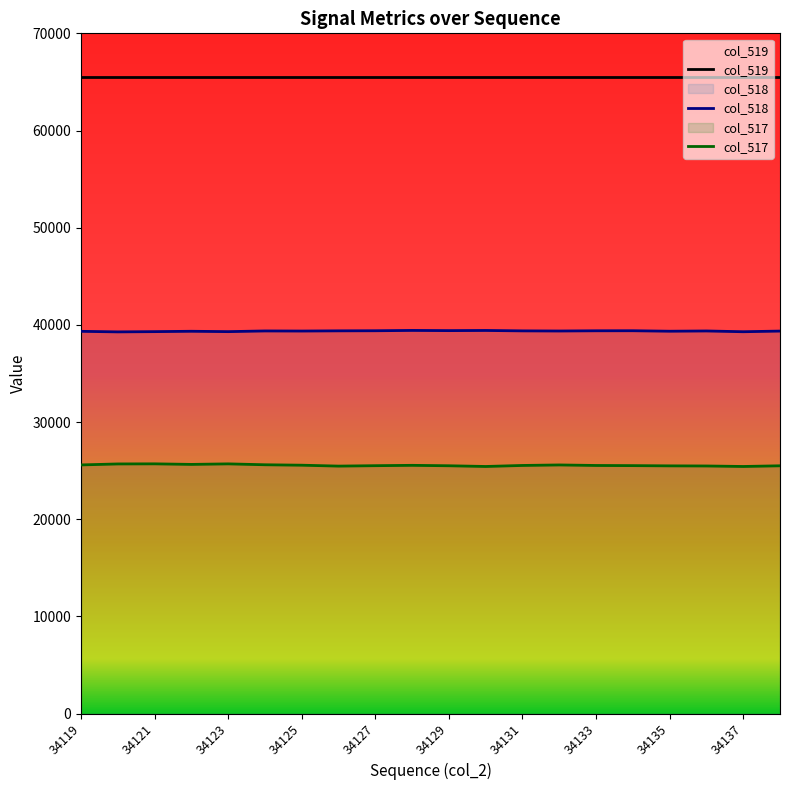

Rank the series by their average value, from lowest to highest.

col_517, col_518, col_519